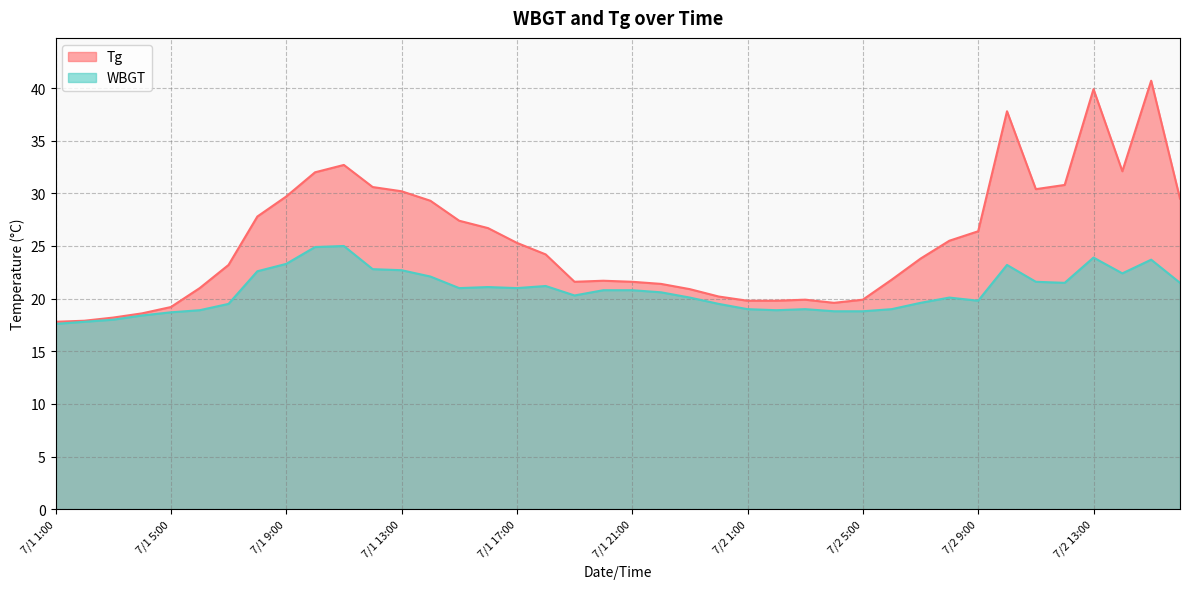

True or false: WBGT and Tg cross at least once.

False